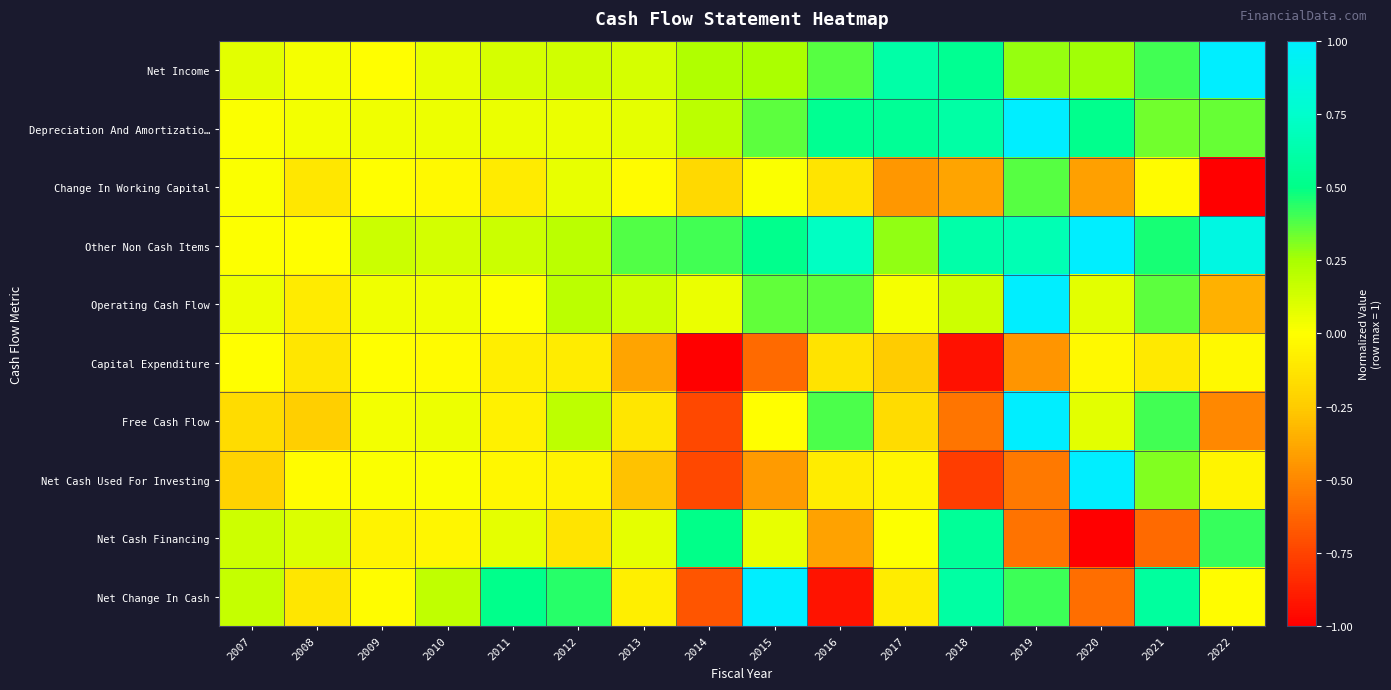

Reading left to right, transcribe all the data shown in this chart.

Net Income: 2007=0.1	2008=0.0	2009=-0.0	2010=0.1	2011=0.1	2012=0.1	2013=0.1	2014=0.2	2015=0.2	2016=0.4	2017=0.6	2018=0.5	2019=0.3	2020=0.3	2021=0.4	2022=1.0
Depreciation And Amortizatio…: 2007=0.0	2008=0.0	2009=0.0	2010=0.0	2011=0.1	2012=0.1	2013=0.1	2014=0.2	2015=0.4	2016=0.5	2017=0.6	2018=0.6	2019=1.0	2020=0.5	2021=0.3	2022=0.3
Change In Working Capital: 2007=0.0	2008=-0.1	2009=-0.0	2010=-0.0	2011=-0.1	2012=0.1	2013=-0.0	2014=-0.2	2015=0.0	2016=-0.1	2017=-0.4	2018=-0.4	2019=0.4	2020=-0.4	2021=-0.0	2022=-1.0
Other Non Cash Items: 2007=0.0	2008=-0.0	2009=0.2	2010=0.1	2011=0.2	2012=0.2	2013=0.4	2014=0.4	2015=0.5	2016=0.7	2017=0.3	2018=0.6	2019=0.7	2020=1.0	2021=0.5	2022=0.9
Operating Cash Flow: 2007=0.1	2008=-0.1	2009=0.0	2010=0.0	2011=0.0	2012=0.2	2013=0.1	2014=0.1	2015=0.4	2016=0.4	2017=0.0	2018=0.1	2019=1.0	2020=0.1	2021=0.4	2022=-0.3
Capital Expenditure: 2007=-0.0	2008=-0.1	2009=-0.0	2010=-0.0	2011=-0.1	2012=-0.1	2013=-0.4	2014=-1.0	2015=-0.6	2016=-0.1	2017=-0.2	2018=-0.9	2019=-0.4	2020=-0.0	2021=-0.1	2022=-0.0
Free Cash Flow: 2007=-0.2	2008=-0.2	2009=0.0	2010=0.0	2011=-0.1	2012=0.2	2013=-0.1	2014=-0.7	2015=-0.0	2016=0.4	2017=-0.2	2018=-0.6	2019=1.0	2020=0.1	2021=0.4	2022=-0.5
Net Cash Used For Investing: 2007=-0.2	2008=-0.0	2009=0.0	2010=0.0	2011=-0.0	2012=-0.1	2013=-0.3	2014=-0.7	2015=-0.4	2016=-0.1	2017=-0.0	2018=-0.8	2019=-0.6	2020=1.0	2021=0.3	2022=-0.1
Net Cash Financing: 2007=0.1	2008=0.1	2009=-0.1	2010=-0.0	2011=0.1	2012=-0.1	2013=0.1	2014=0.5	2015=0.1	2016=-0.4	2017=0.0	2018=0.6	2019=-0.6	2020=-1.0	2021=-0.6	2022=0.4
Net Change In Cash: 2007=0.2	2008=-0.1	2009=-0.0	2010=0.2	2011=0.5	2012=0.4	2013=-0.1	2014=-0.7	2015=1.0	2016=-0.9	2017=-0.1	2018=0.6	2019=0.4	2020=-0.6	2021=0.6	2022=-0.0